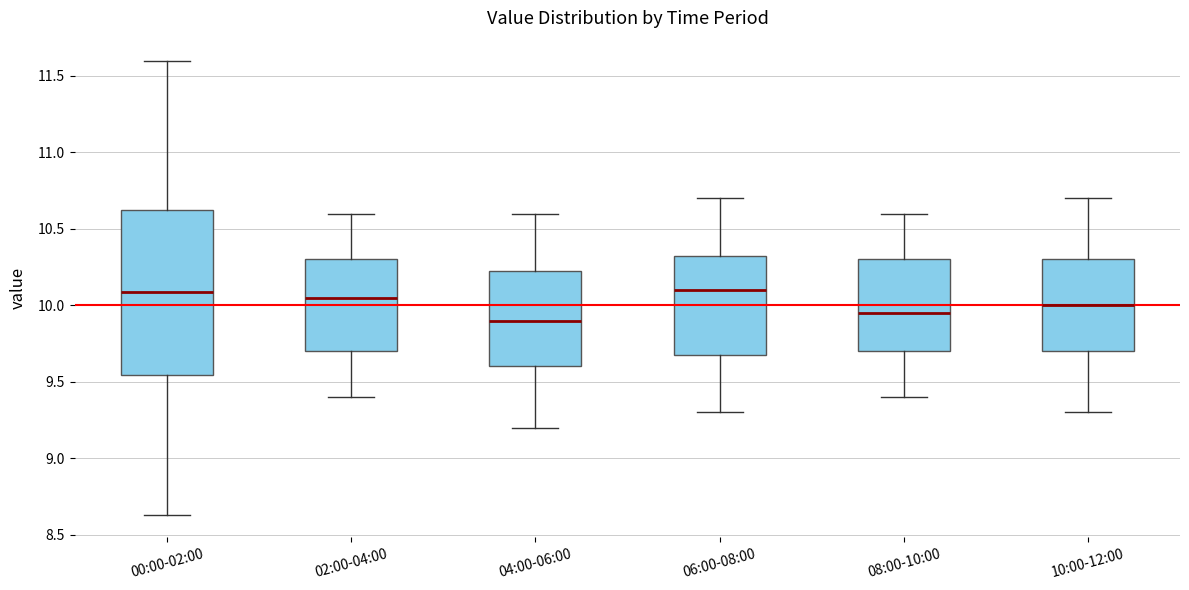

Reading left to right, read every box against the y-axis: the position of its median line, the range the box covers, and the ends of its whiskers. The values are not printed on the chart, so give them approximately, as read against the axis.

00:00-02:00: median 10.10, box 9.55 to 10.65, whiskers 8.65 to 11.60
02:00-04:00: median 10.05, box 9.70 to 10.30, whiskers 9.40 to 10.60
04:00-06:00: median 9.90, box 9.60 to 10.25, whiskers 9.20 to 10.60
06:00-08:00: median 10.10, box 9.70 to 10.35, whiskers 9.30 to 10.70
08:00-10:00: median 9.95, box 9.70 to 10.30, whiskers 9.40 to 10.60
10:00-12:00: median 10.00, box 9.70 to 10.30, whiskers 9.30 to 10.70